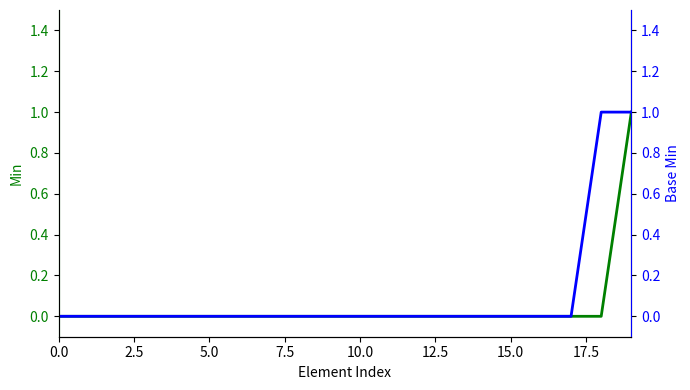

Which series has the largest range (max minus min)?

Min